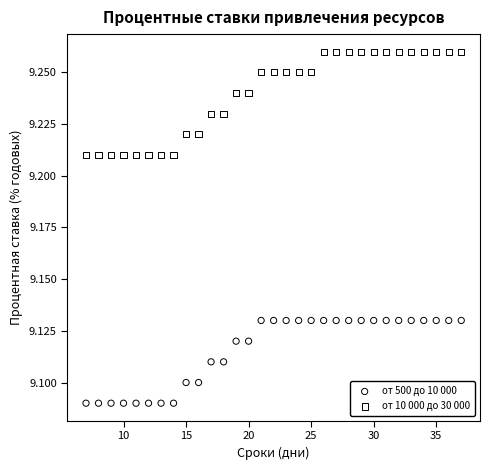

Which series has the largest Y range (max minus min)?

от 10 000 до 30 000